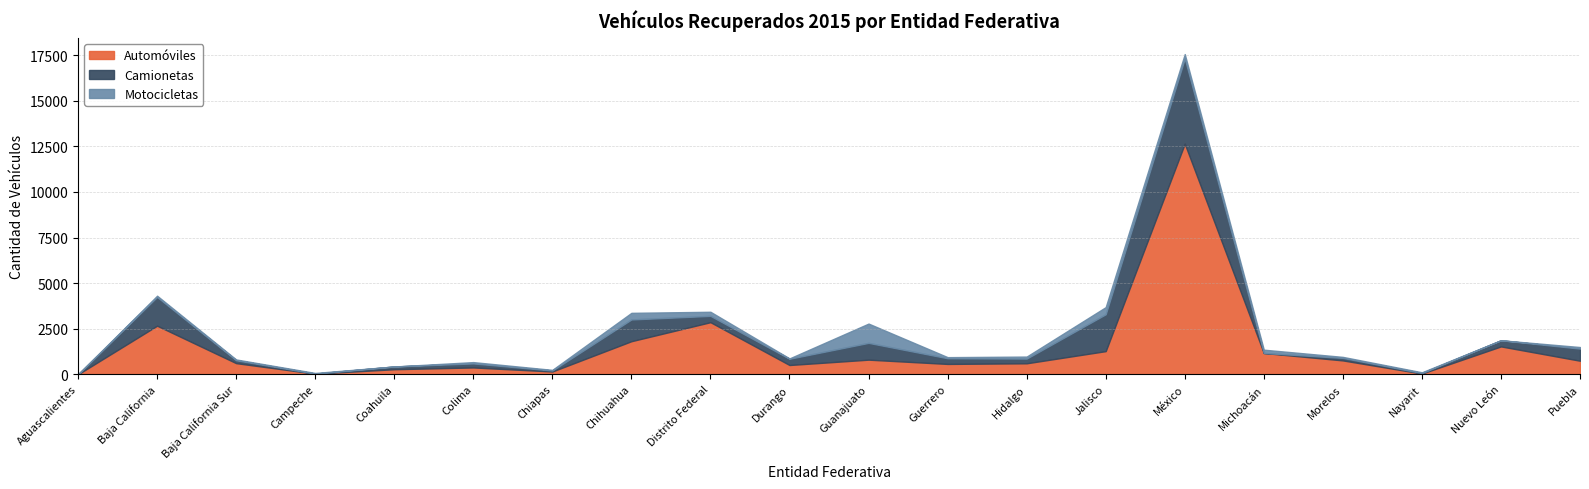

True or false: Motocicletas has a value of 225 at Distrito Federal.

True